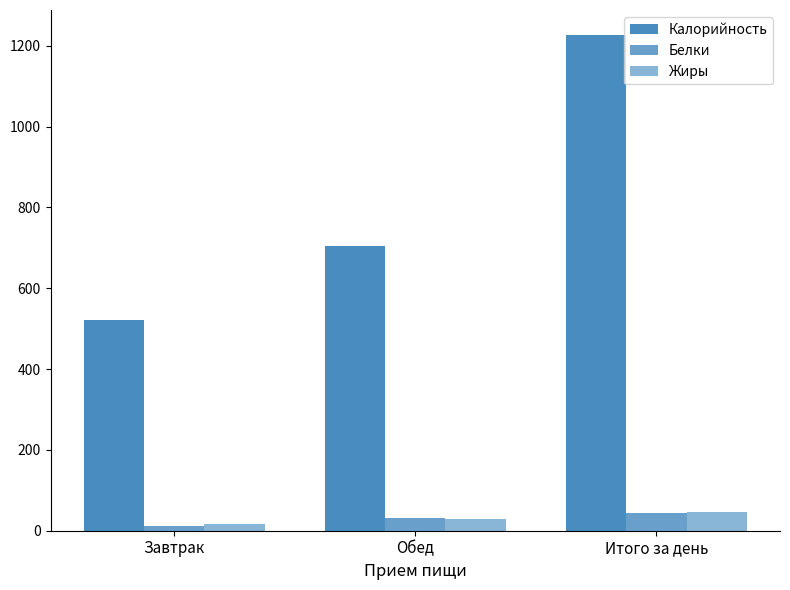

What is the spread (max minus min) of values at Обед?

676.4